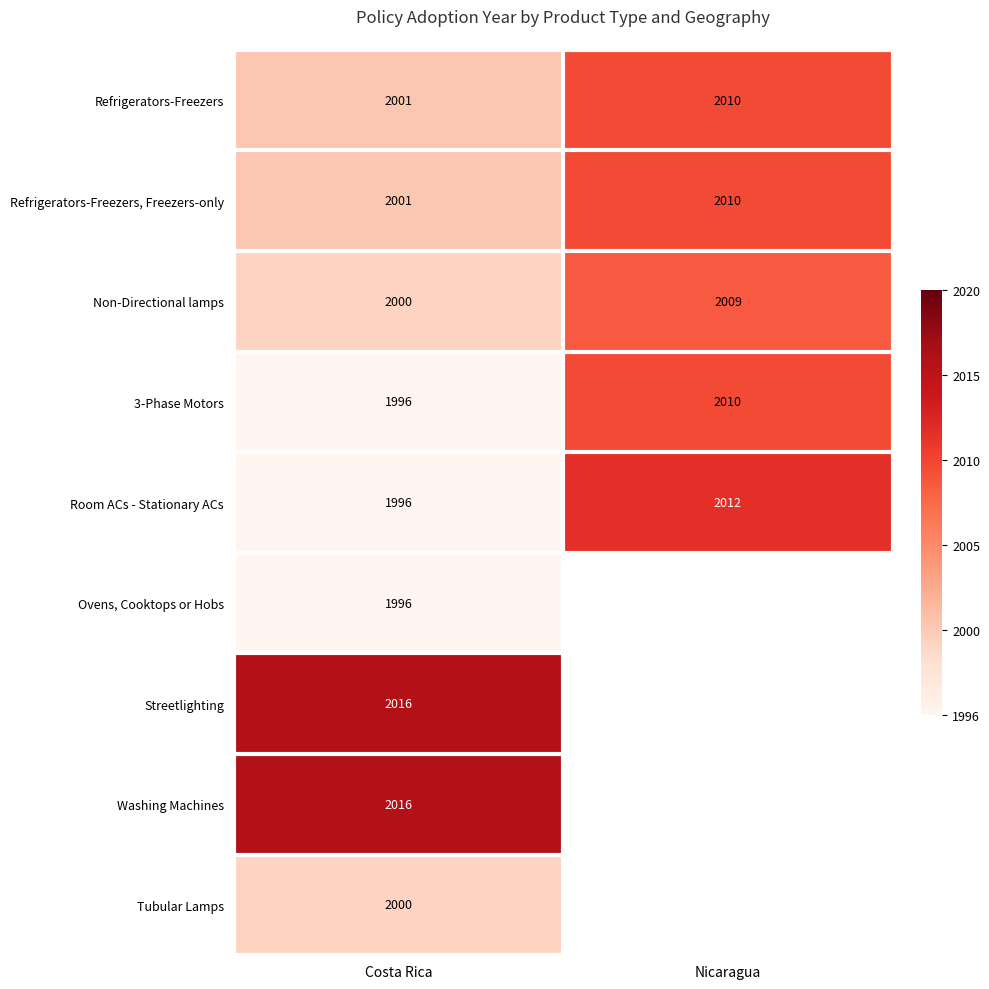

At which label is Refrigerators-Freezers closest to 2005?

Costa Rica